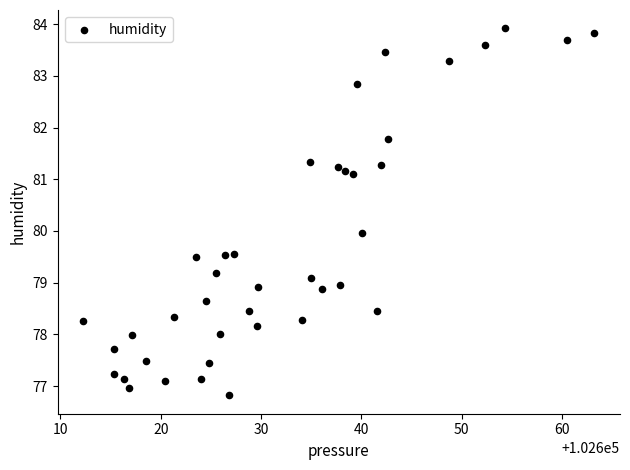

What is the range of Y values (max minus min)?

7.1